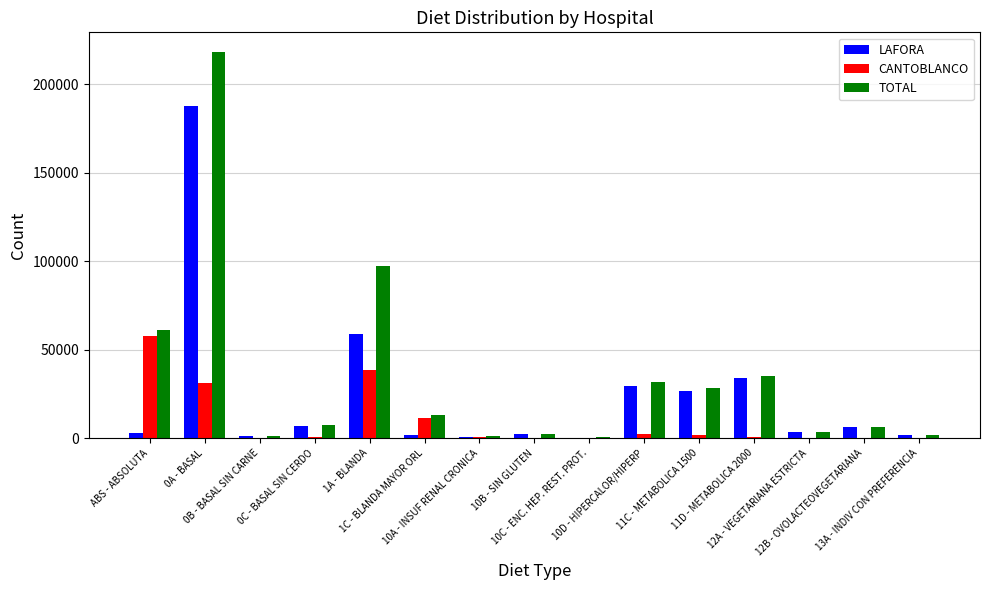

What is the maximum value shown in the chart?

218436